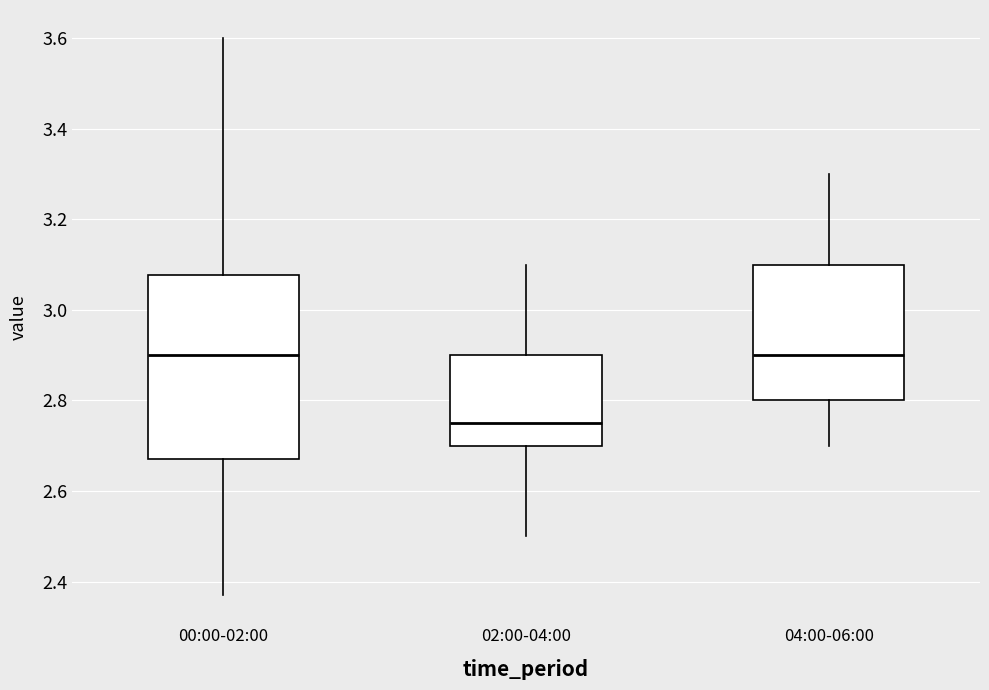

Comparing the boxes themselves (not the whiskers), which one is the tallest?

00:00-02:00